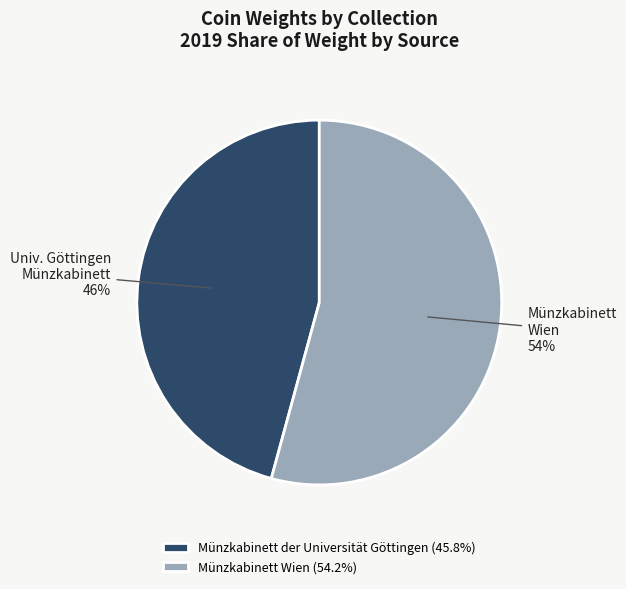

How many segments does this pie chart have?

2